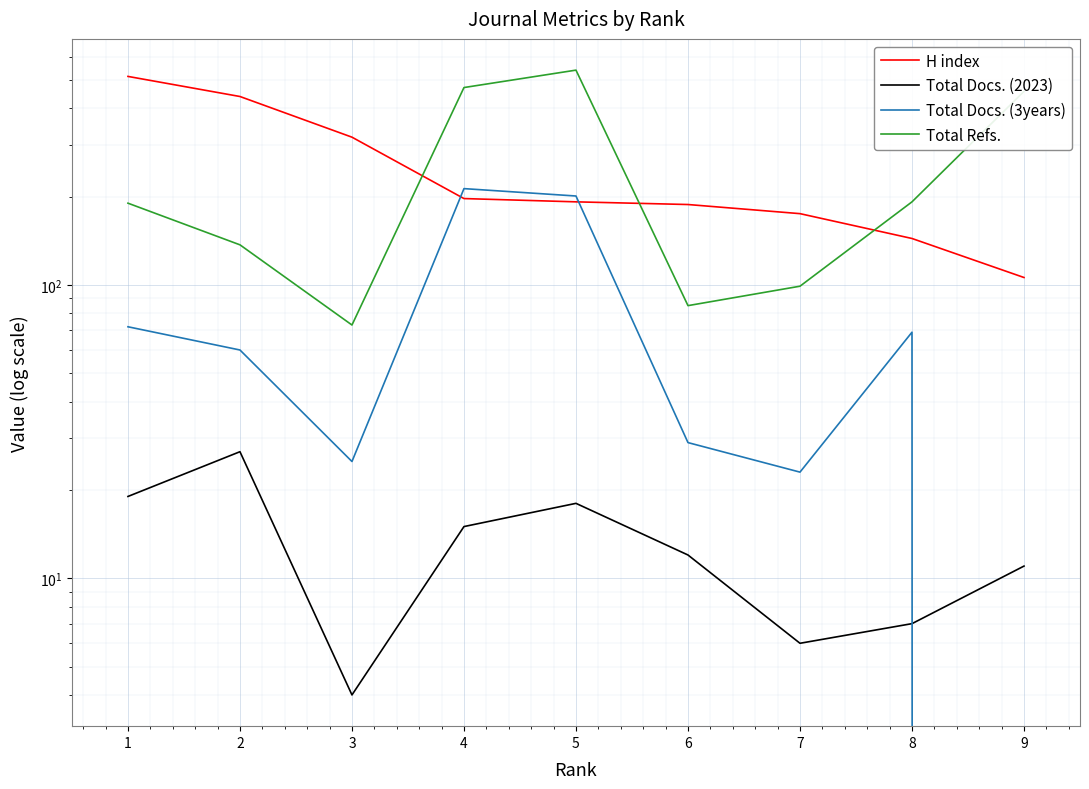

Rank the categories by Total Docs. (2023) value from lowest to highest.

3, 7, 8, 9, 6, 4, 5, 1, 2